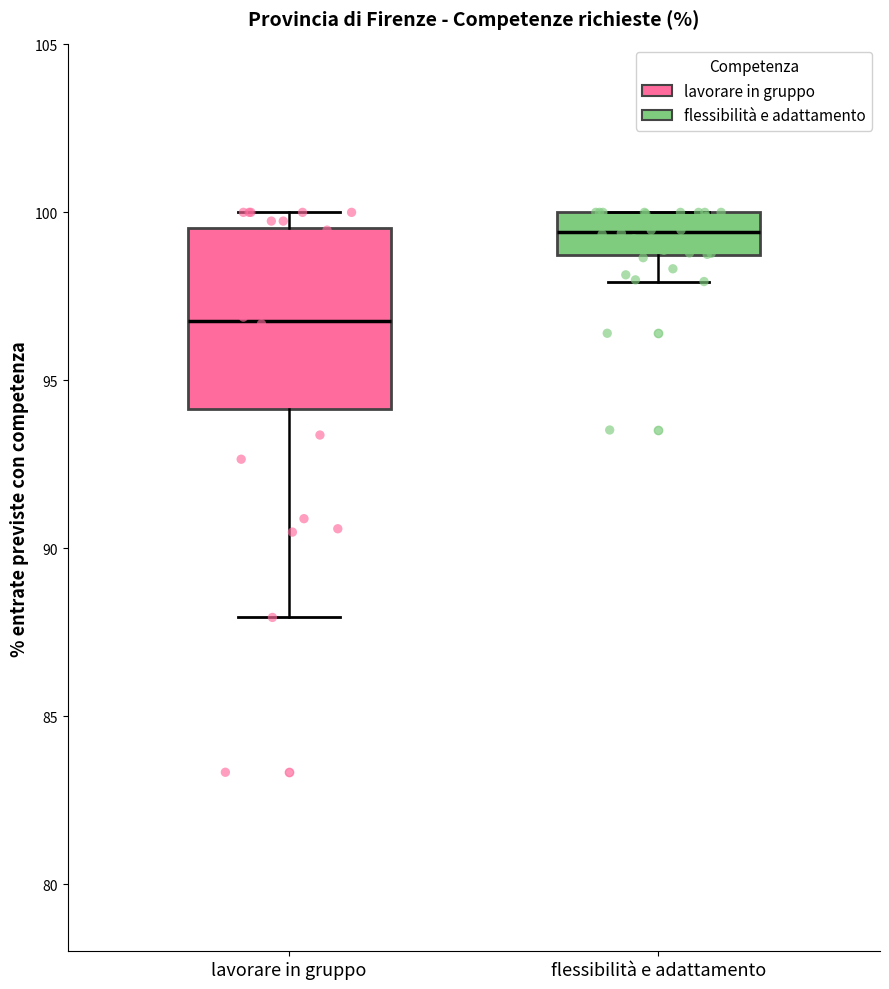

Reading left to right, transcribe this box plot: for each box, give where its median line is, the range the box spans, and where its two whiskers end, as read against the y-axis. The values are not printed on the chart, so give them approximately, as read against the axis.

lavorare in gruppo: median 97.0, box 94.0 to 99.5, whiskers 88.0 to 100.0
flessibilità e adattamento: median 99.5, box 98.5 to 100.0, whiskers 98.0 to 100.0